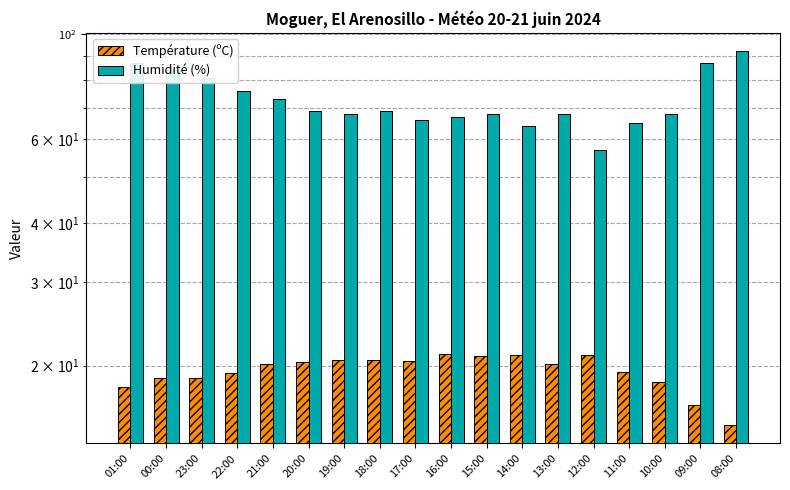

What value does the Température (ºC) series have at 16:00?

21.2